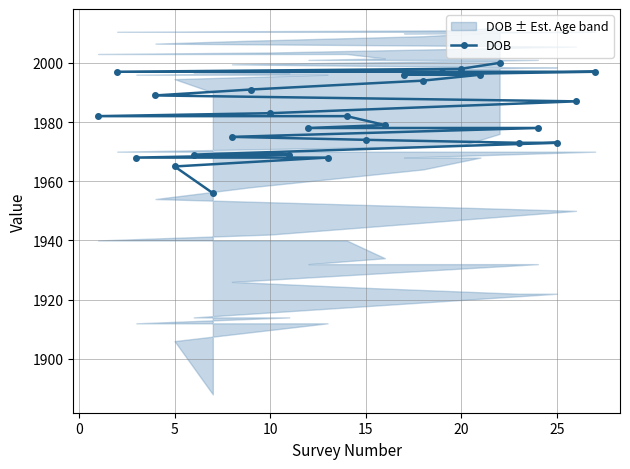

Does the chart display data point markers on the line(s)?

Yes